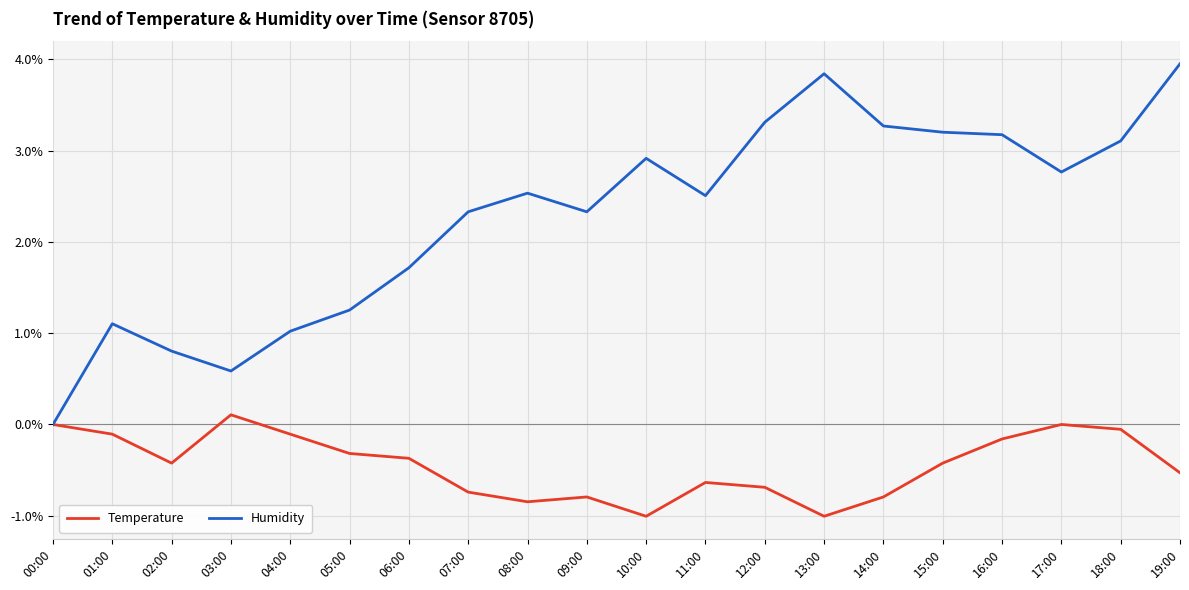

Which series has the widest spread of values?

Humidity